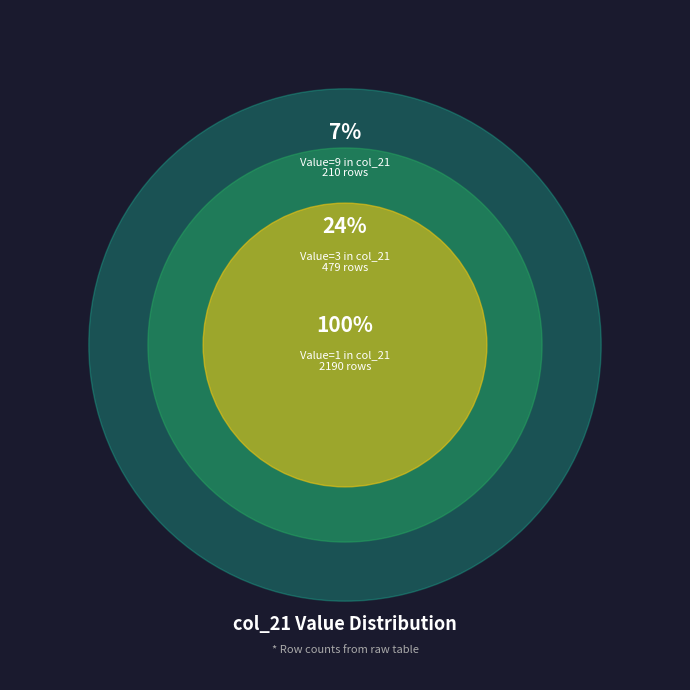

True or false: 9 accounts for 55% of the total.

False